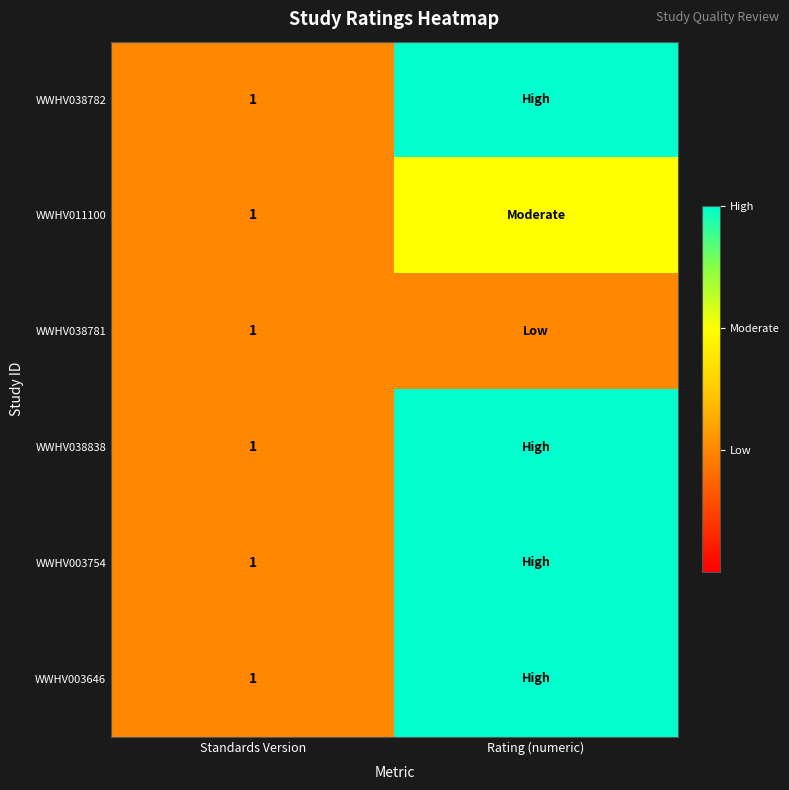

Is it true that WWHV038838 equals 1 at Standards Version?

True